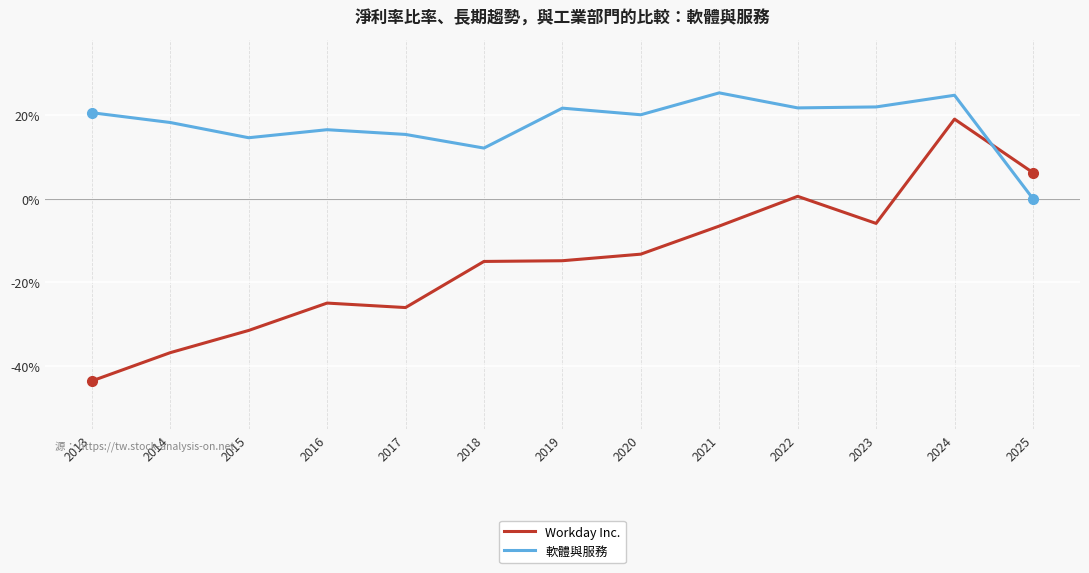

Where do 軟體與服務 and Workday Inc. first cross each other?

2024 and 2025